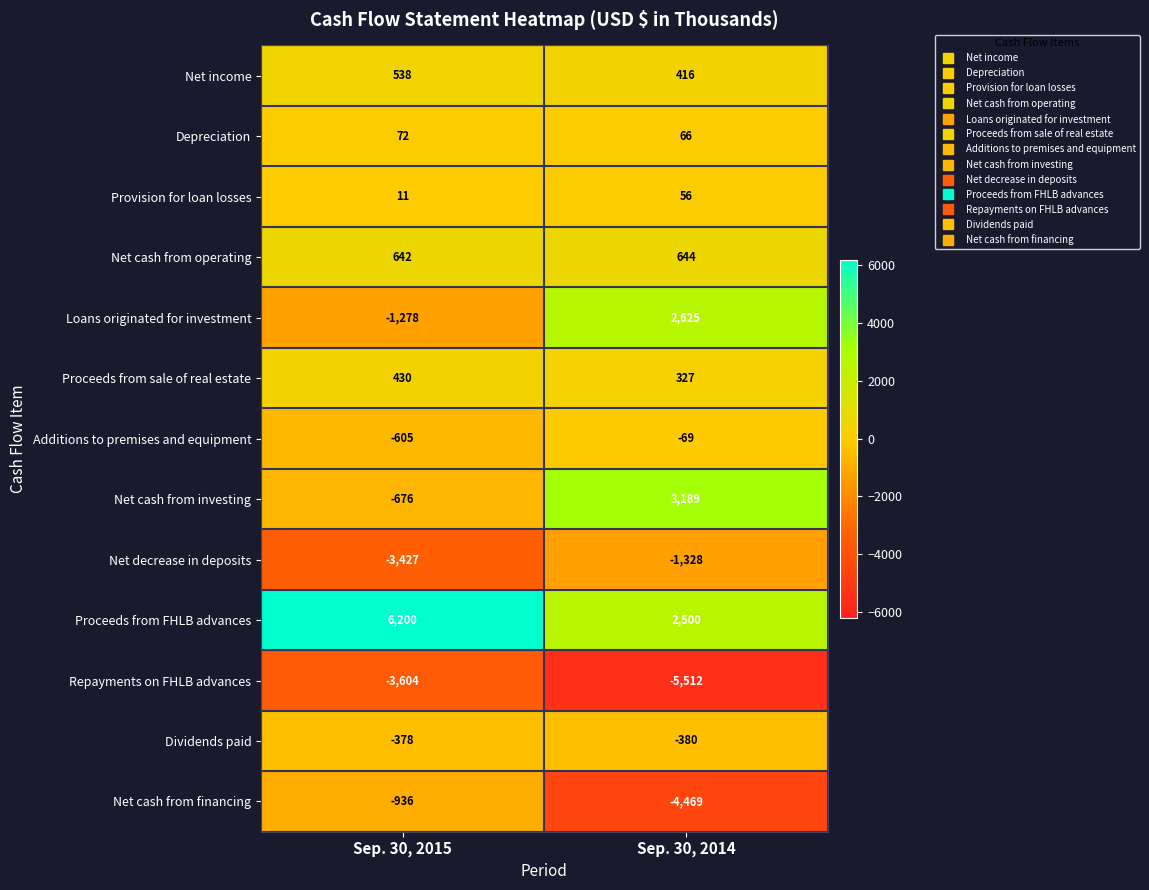

What is the maximum value for Repayments on FHLB advances?

-3604